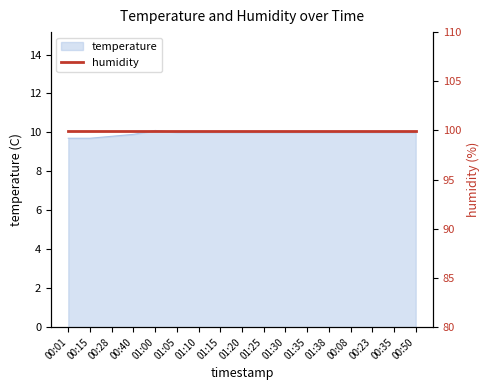

What is the average value?

10.0